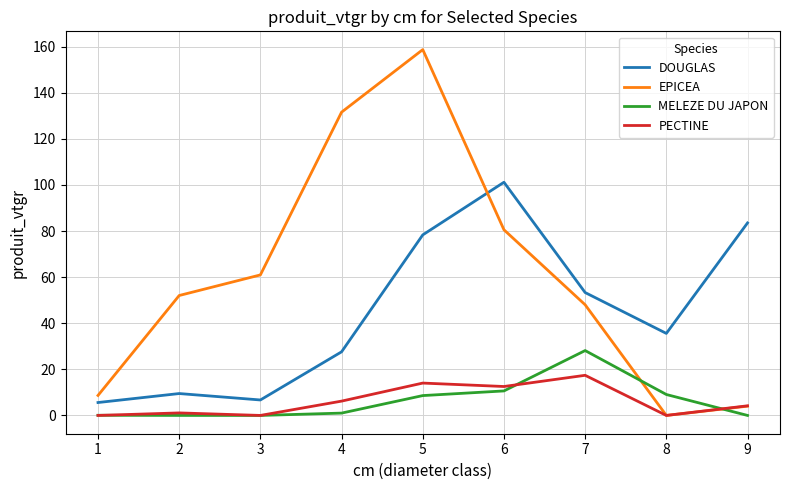

Between 7 and 8, which series saw the biggest shift?

EPICEA